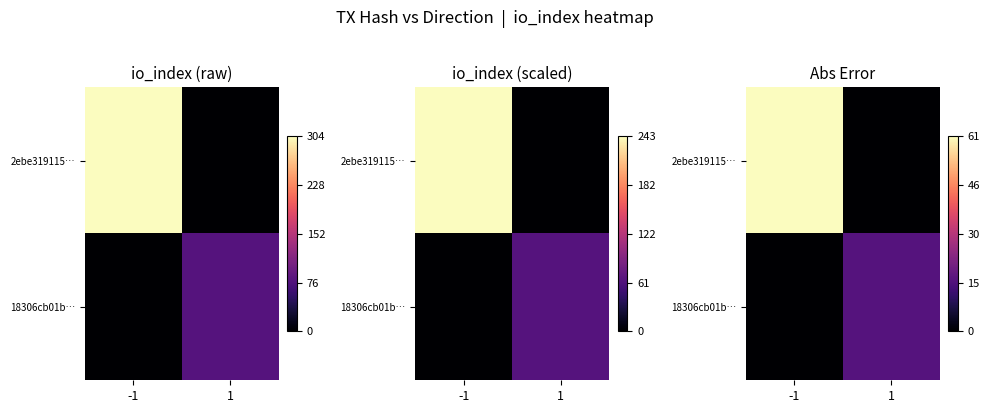

At which label does 18306cb01b… reach its peak?

1